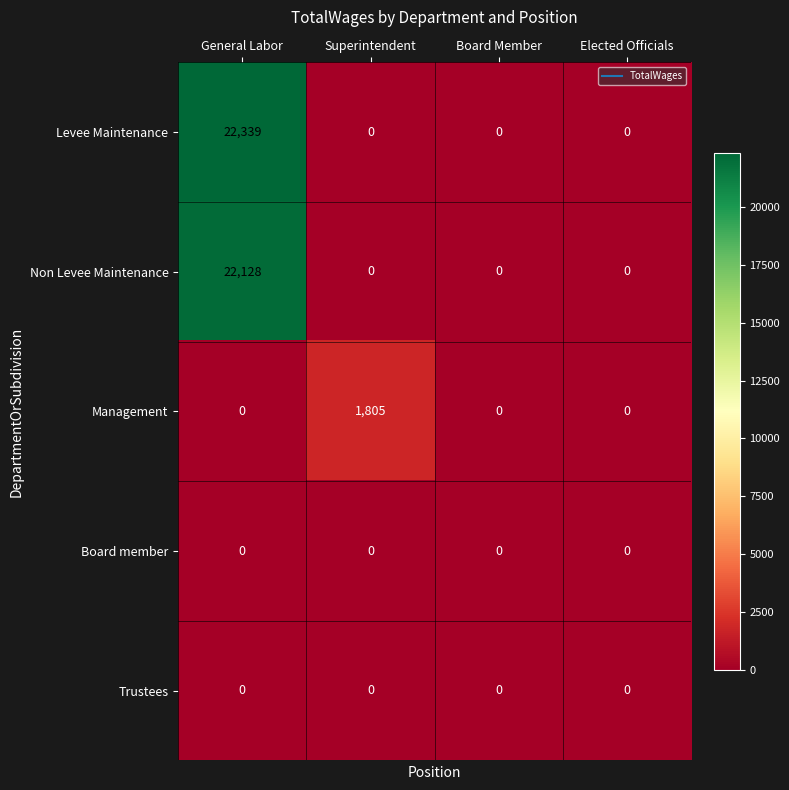

Is it true that Management equals -691 at Elected Officials?

False